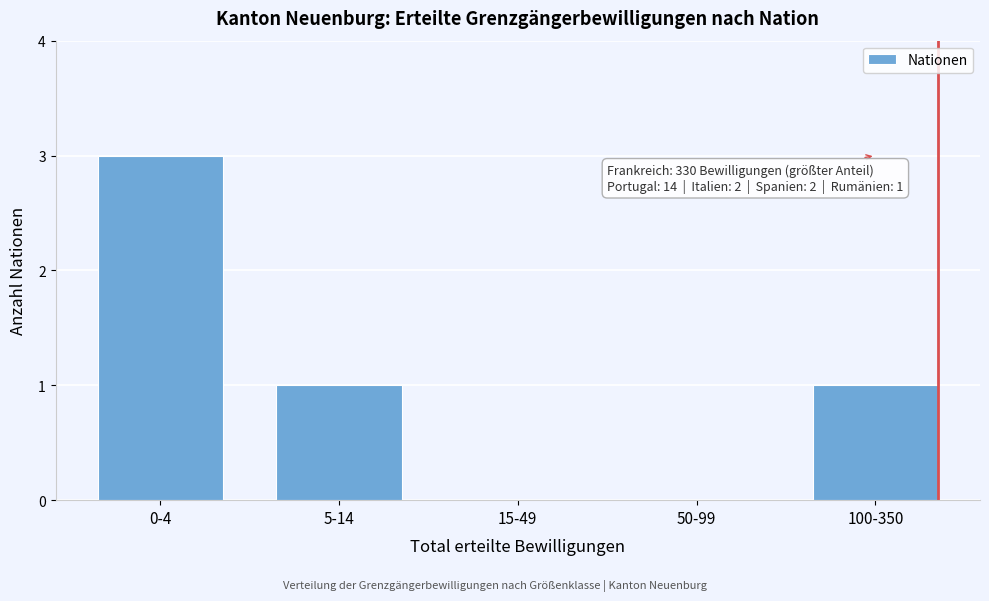

Reading left to right, extract all data points from this chart.

0-4=3	5-14=1	15-49=0	50-99=0	100-350=1